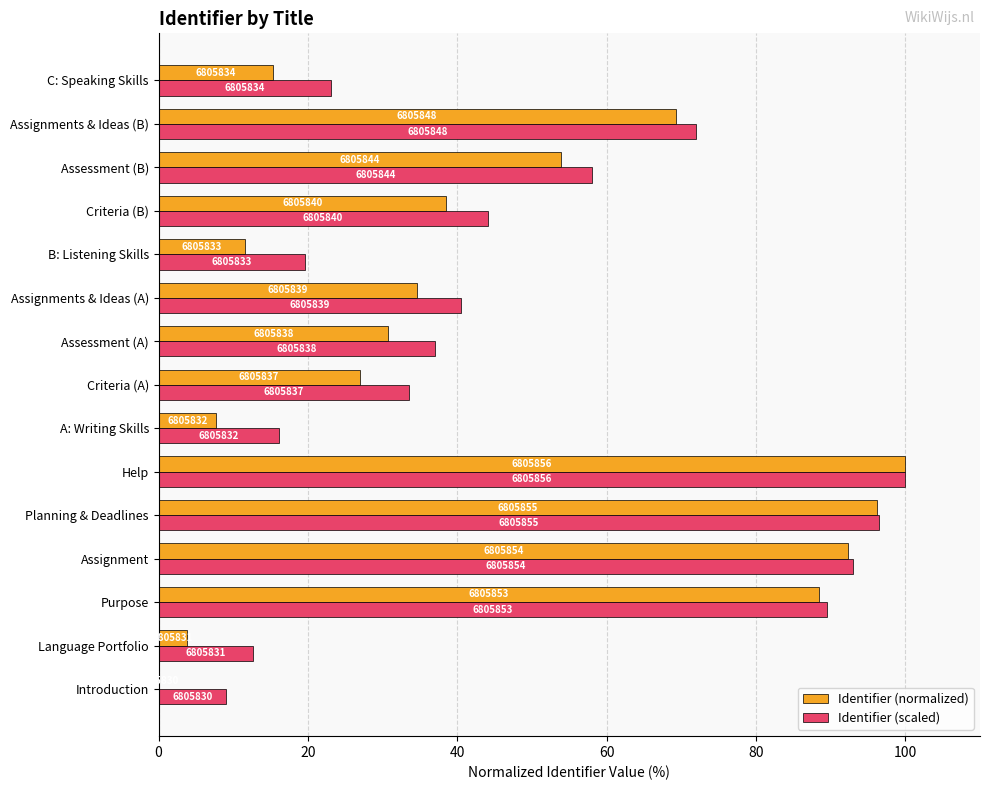

What position from the right is Introduction?

15